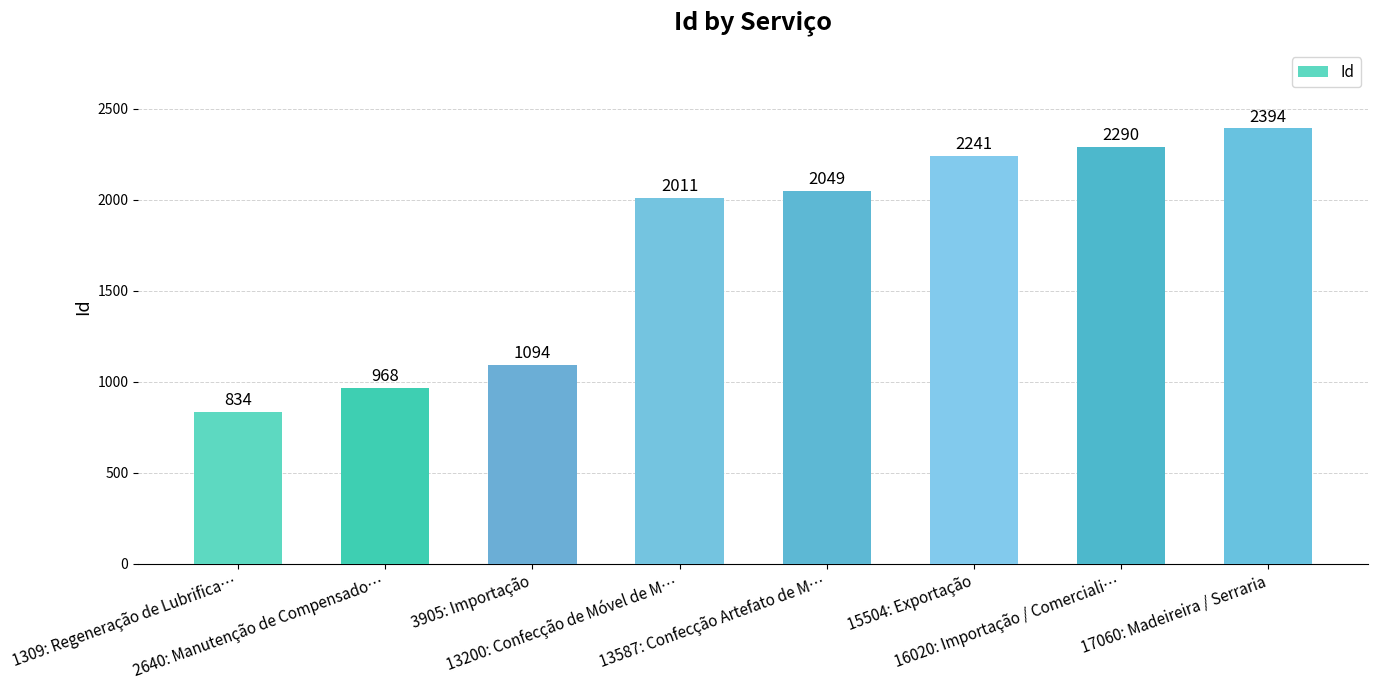

Reading left to right, transcribe all the data shown in this chart.

834	968	1094	2011	2049	2241	2290	2394